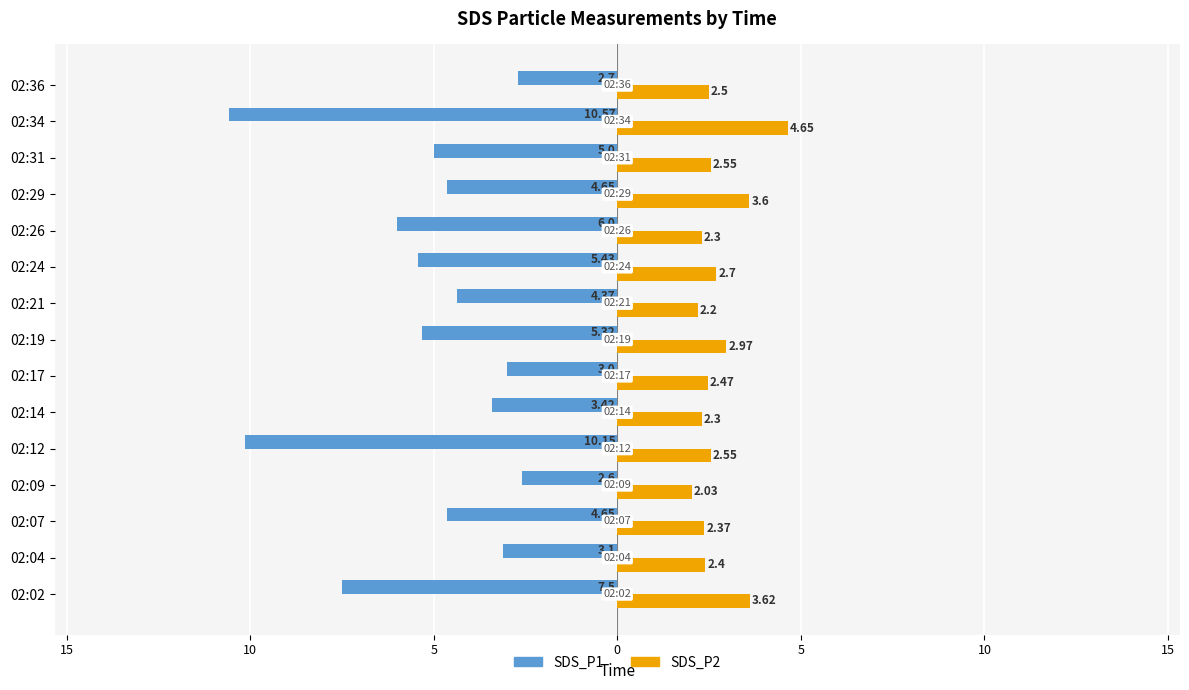

What are all the series names shown in the legend?

SDS_P1, SDS_P2